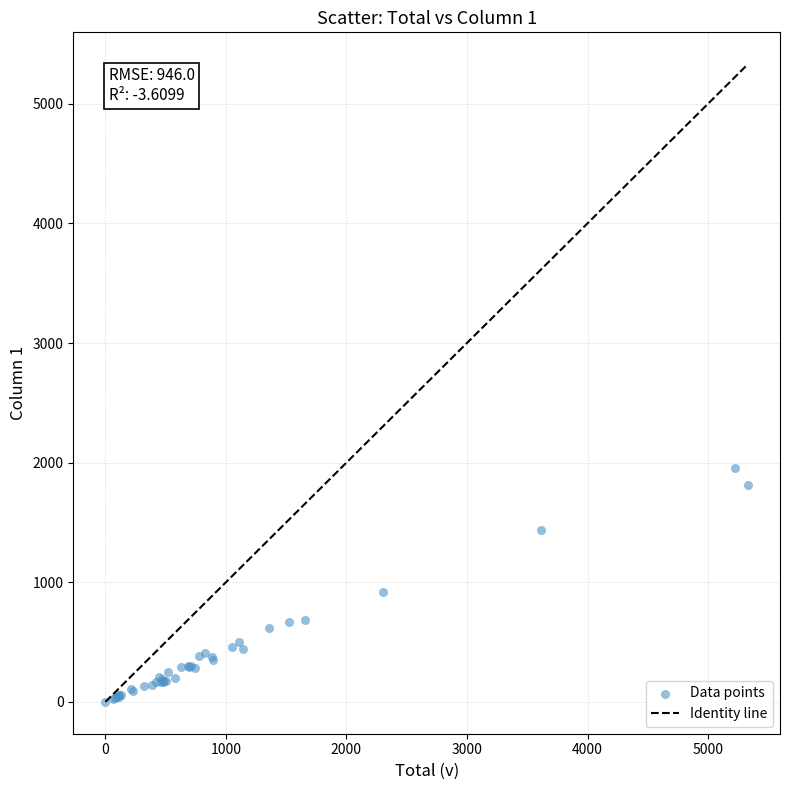

What Y value in the scatter plot is closest to 979?

919